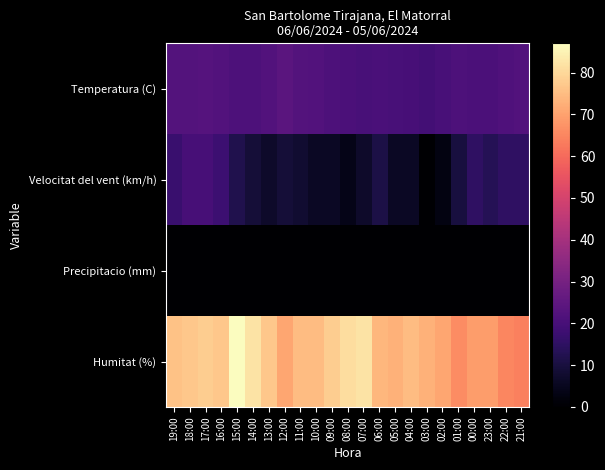

What is the spread (max minus min) of values at 13:00?

77.0